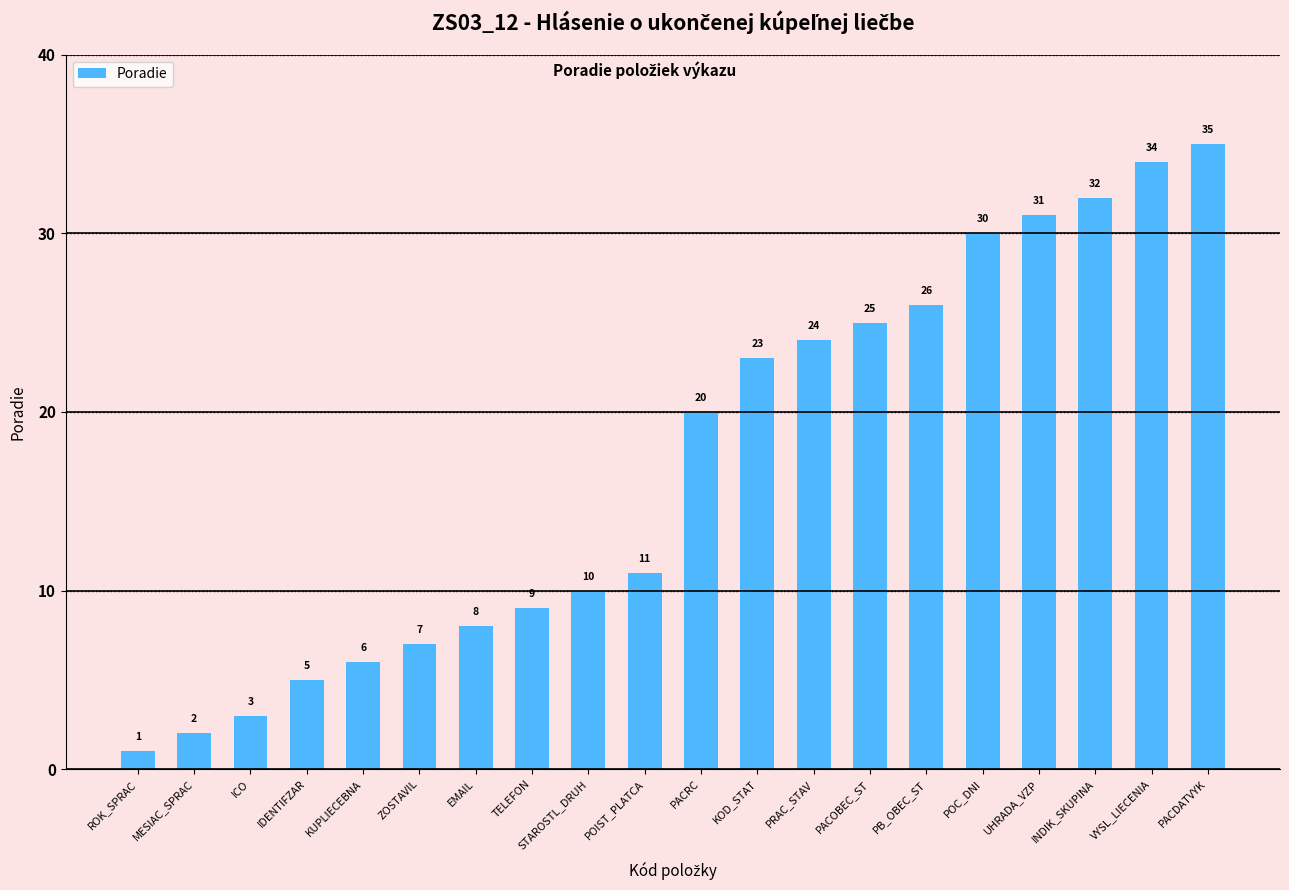

Reading left to right, what are all the values shown in this chart?

ROK_SPRAC=1	MESIAC_SPRAC=2	ICO=3	IDENTIFZAR=5	KUPLIECEBNA=6	ZOSTAVIL=7	EMAIL=8	TELEFON=9	STAROSTL_DRUH=10	POIST_PLATCA=11	PACRC=20	KOD_STAT=23	PRAC_STAV=24	PACOBEC_ST=25	PB_OBEC_ST=26	POC_DNI=30	UHRADA_VZP=31	INDIK_SKUPINA=32	VYSL_LIECENIA=34	PACDATVYK=35